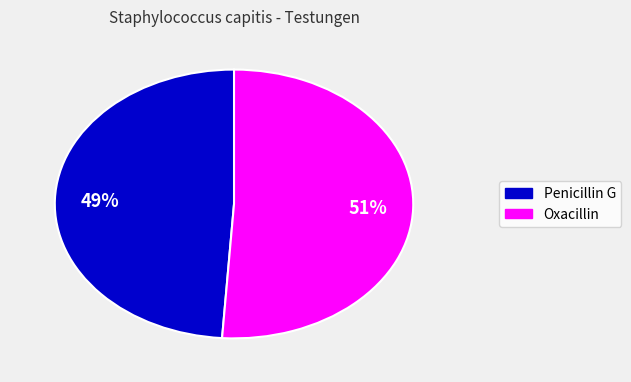

To the nearest percent, what is the average slice percentage?

50%